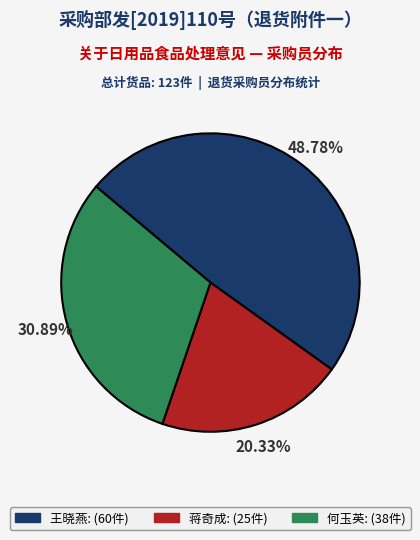

Rank the categories by value from highest to lowest.

王晓燕, 何玉英, 蒋奇成